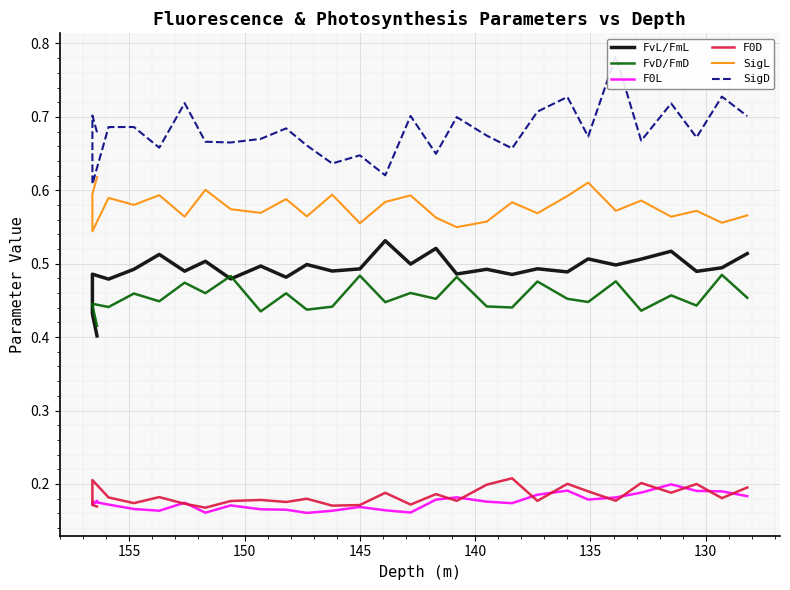

What are all the series names shown in the legend?

FvL/FmL, FvD/FmD, F0L, F0D, SigL, SigD